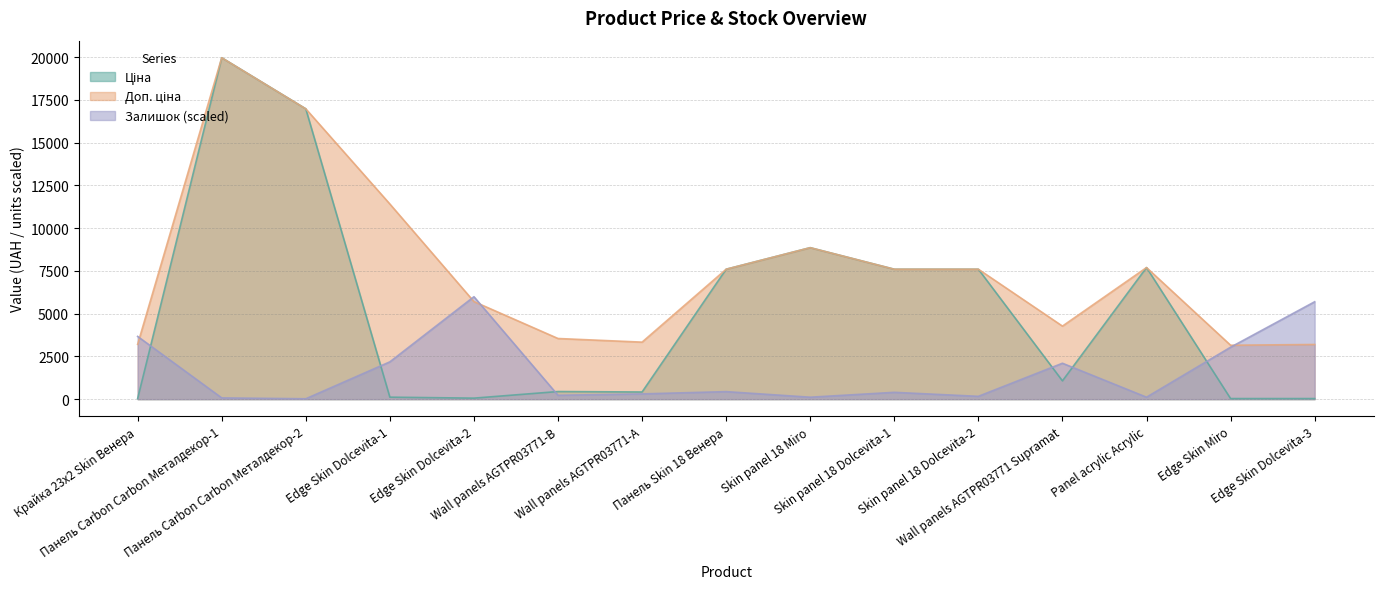

Between Крайка 23x2 Skin Венера and Skin panel 18 Dolcevita-1, which series saw the biggest shift?

Ціна